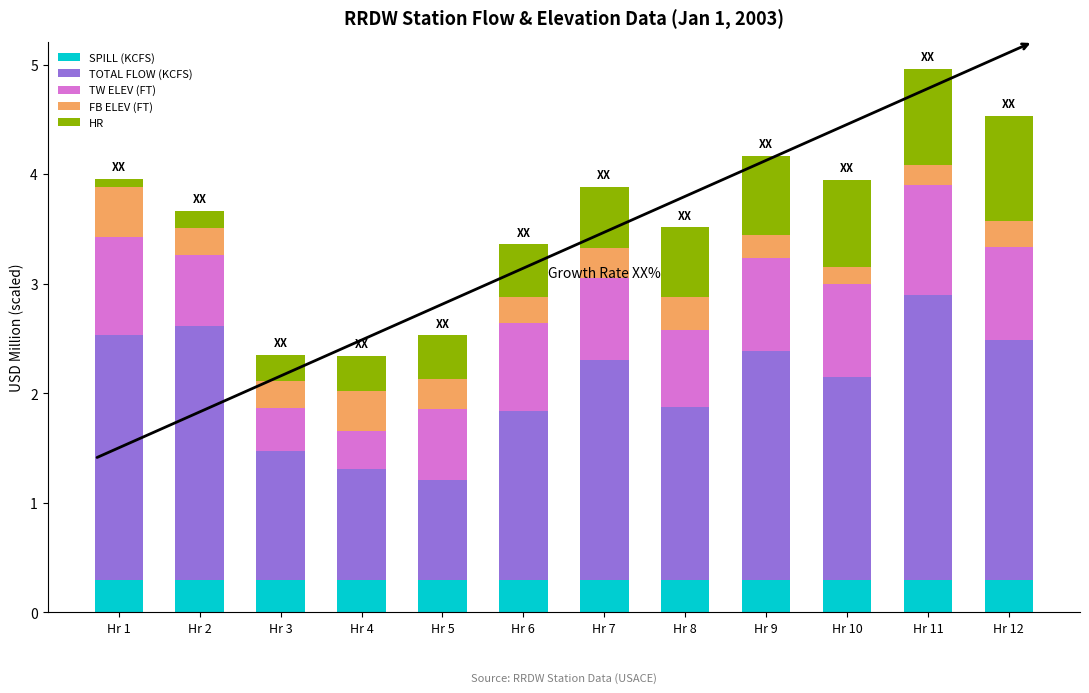

What is the maximum value for SPILL (KCFS)?

0.3